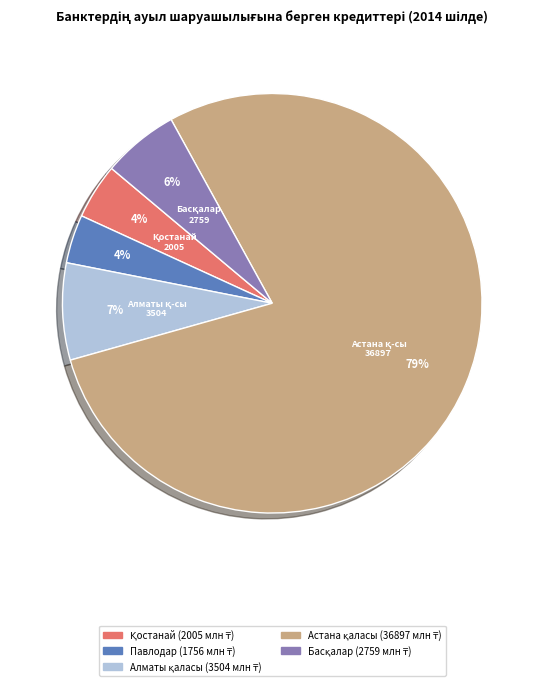

Is there a majority slice in this chart?

Yes